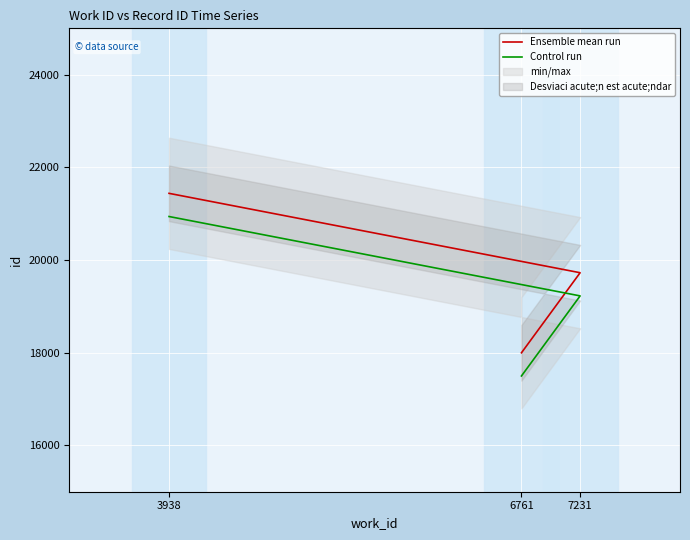

The Ensemble mean run series shows 21439 at 3938. True or false?

True